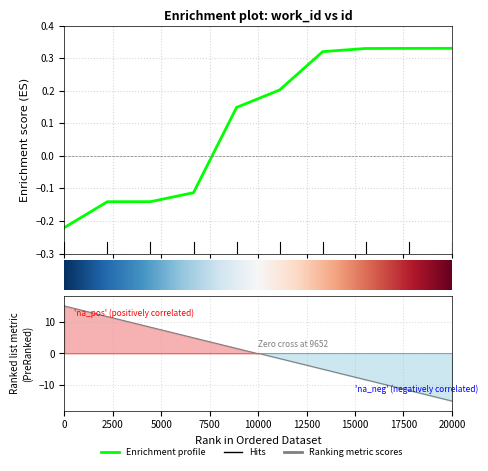

True or false: the data has more than 0 interior local peaks.

False